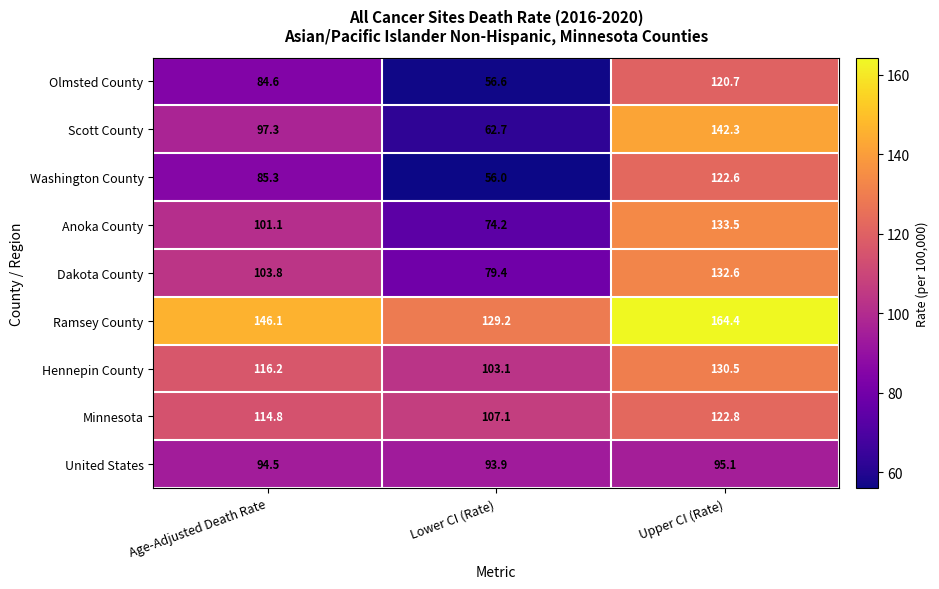

The value of Scott County at Upper CI (Rate) is 97.4. True or false?

False